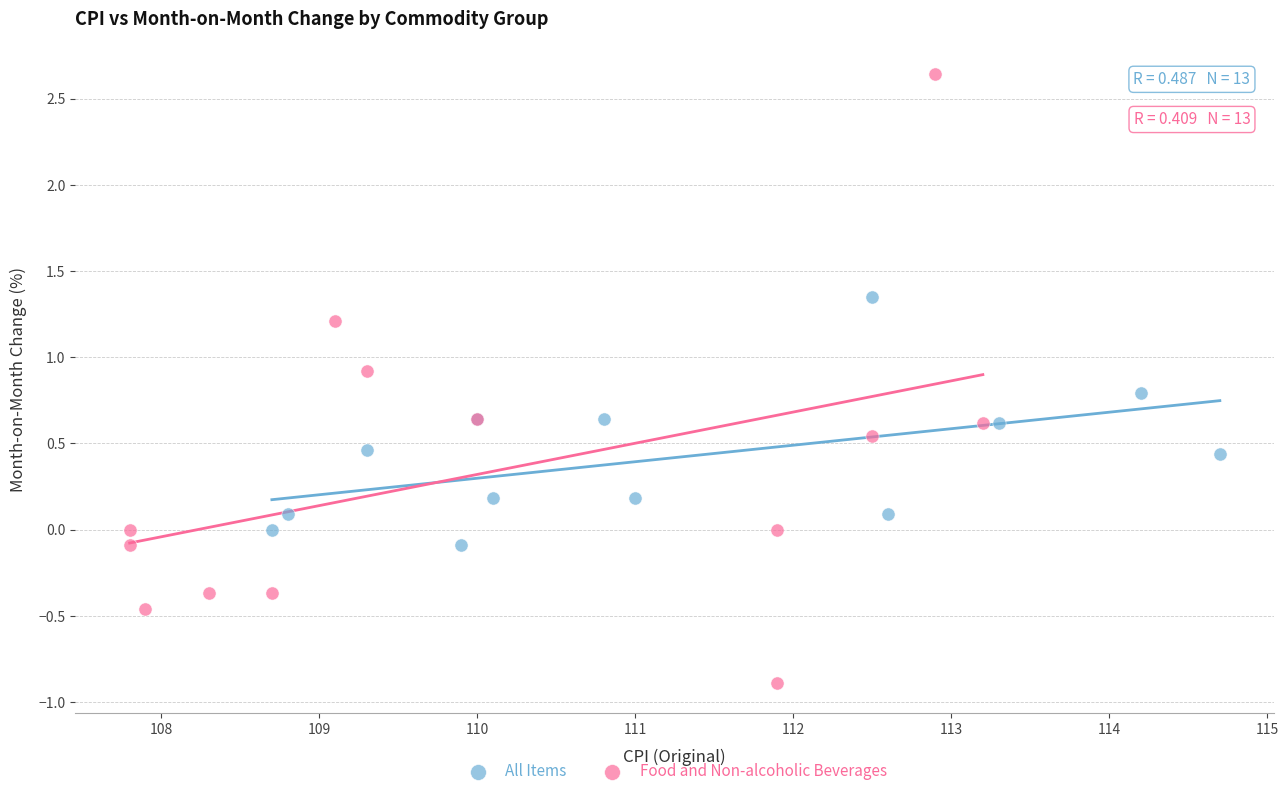

Which series contains the highest Y value?

Food and Non-alcoholic Beverages